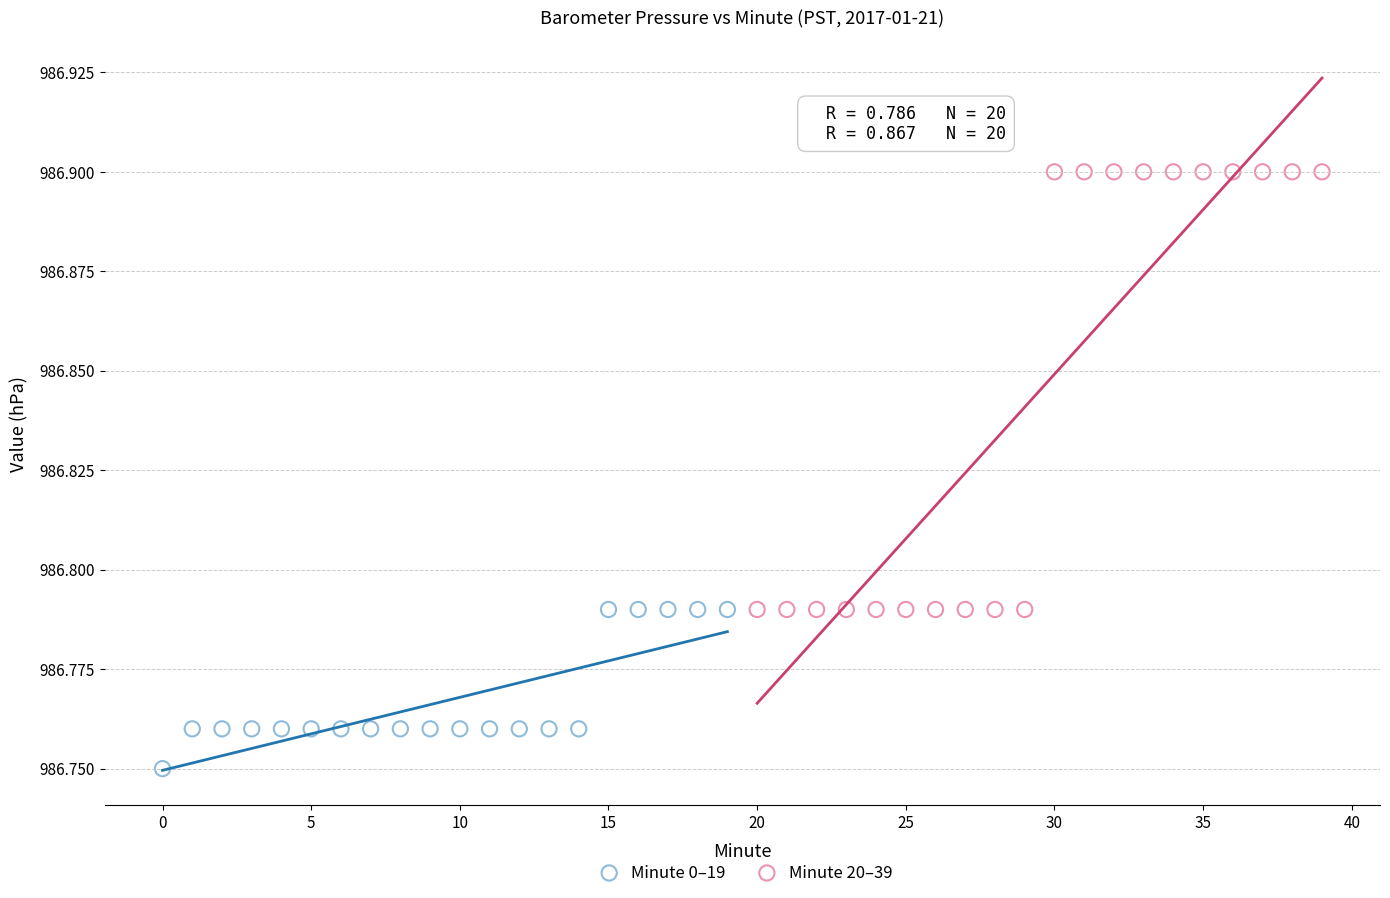

What are all the series names shown in the legend?

Minute 0–19, Minute 20–39